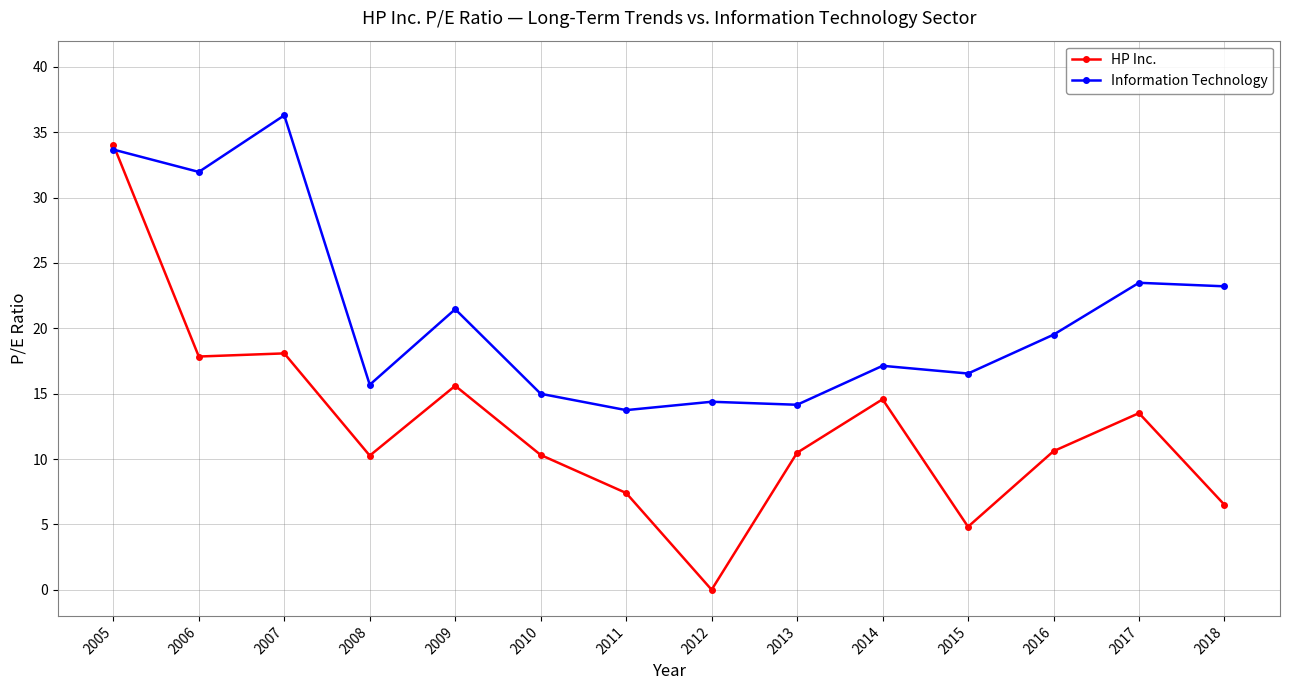

At which category does the chart reach its minimum across all series?

2012